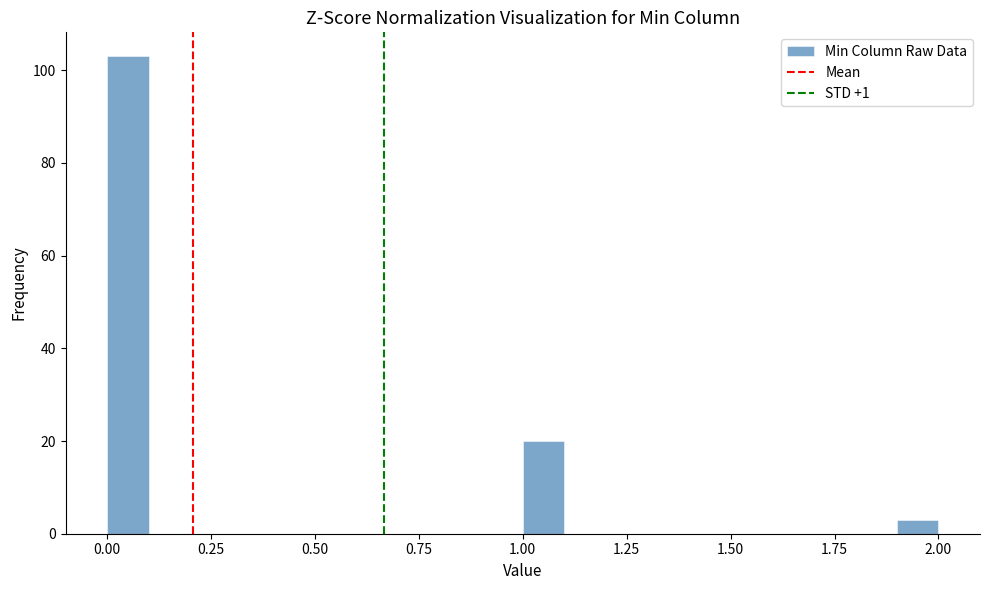

Around what value on the x-axis is the tallest bar? Give the approximate position of its centre, as read against the axis.

0.05